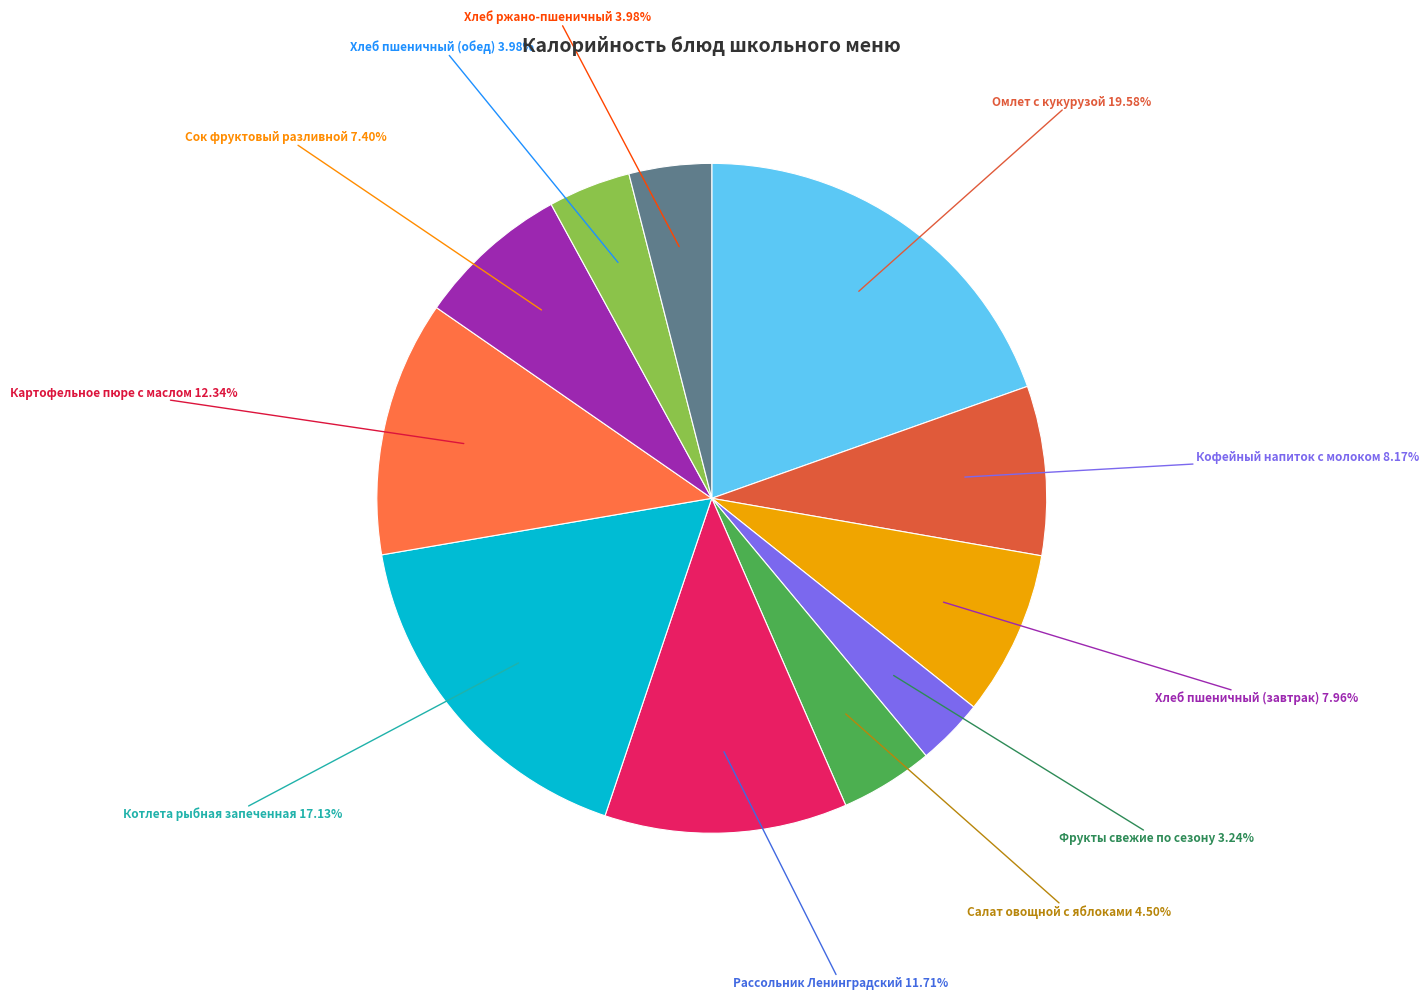

Is there any slice that represents more than half of the pie?

No